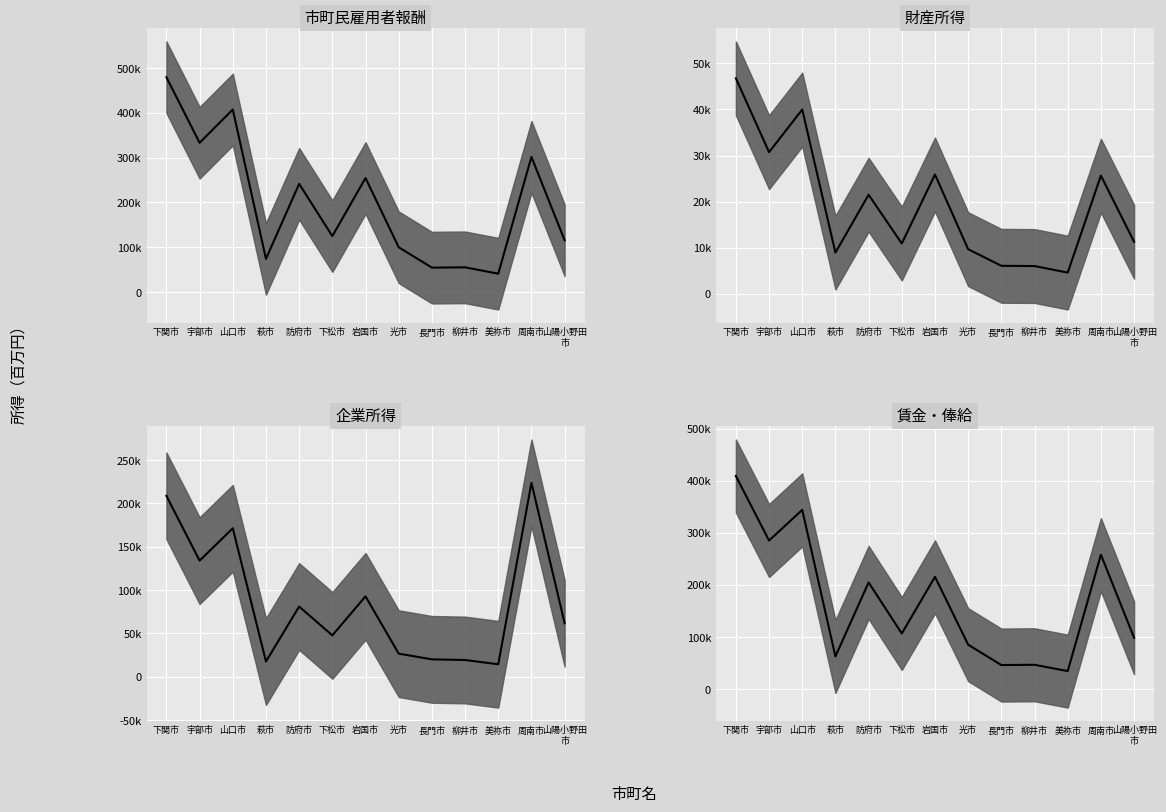

What is the difference between the second highest and second lowest values in the 企業所得 series?

191129